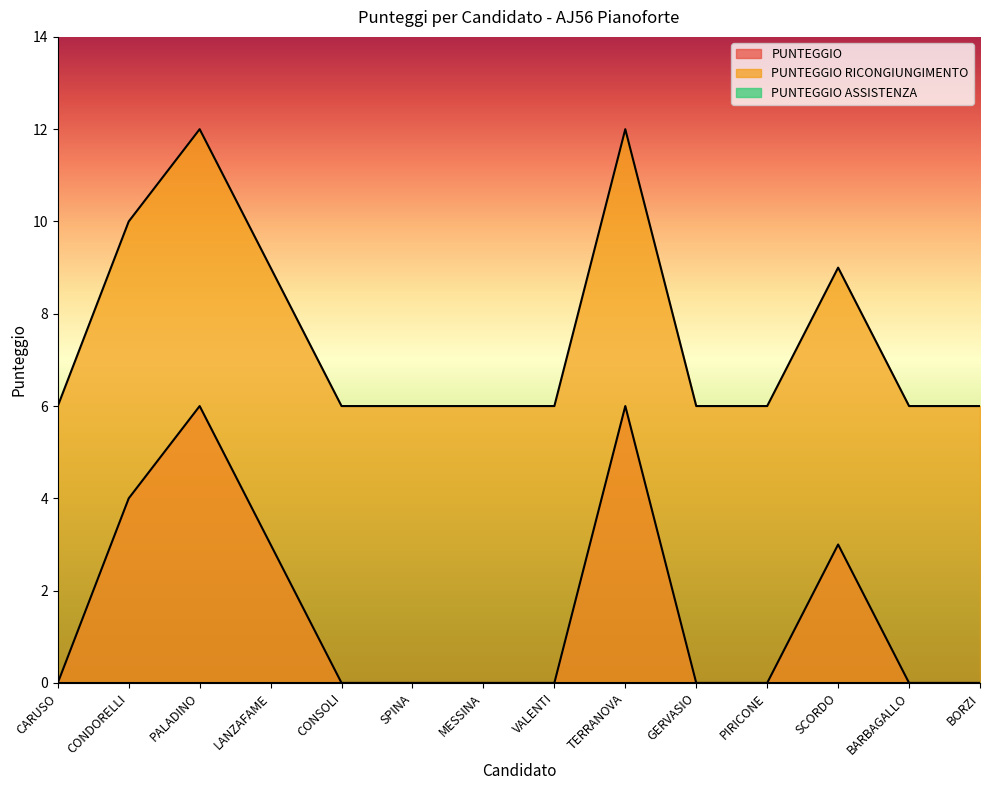

Reading left to right, list all the values displayed in this chart.

PUNTEGGIO: 0	4	6	3	0	0	0	0	6	0	0	3	0	0
PUNTEGGIO RICONGIUNGIMENTO: 6	10	12	9	6	6	6	6	12	6	6	9	6	6